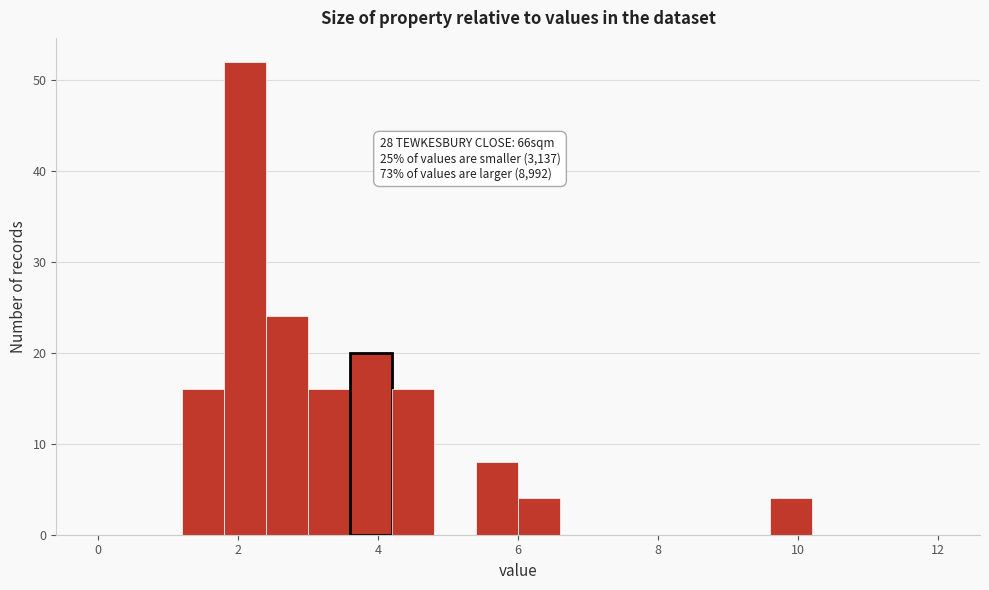

Read against the x-axis, roughly where is the centre of the tallest bar?

2.2